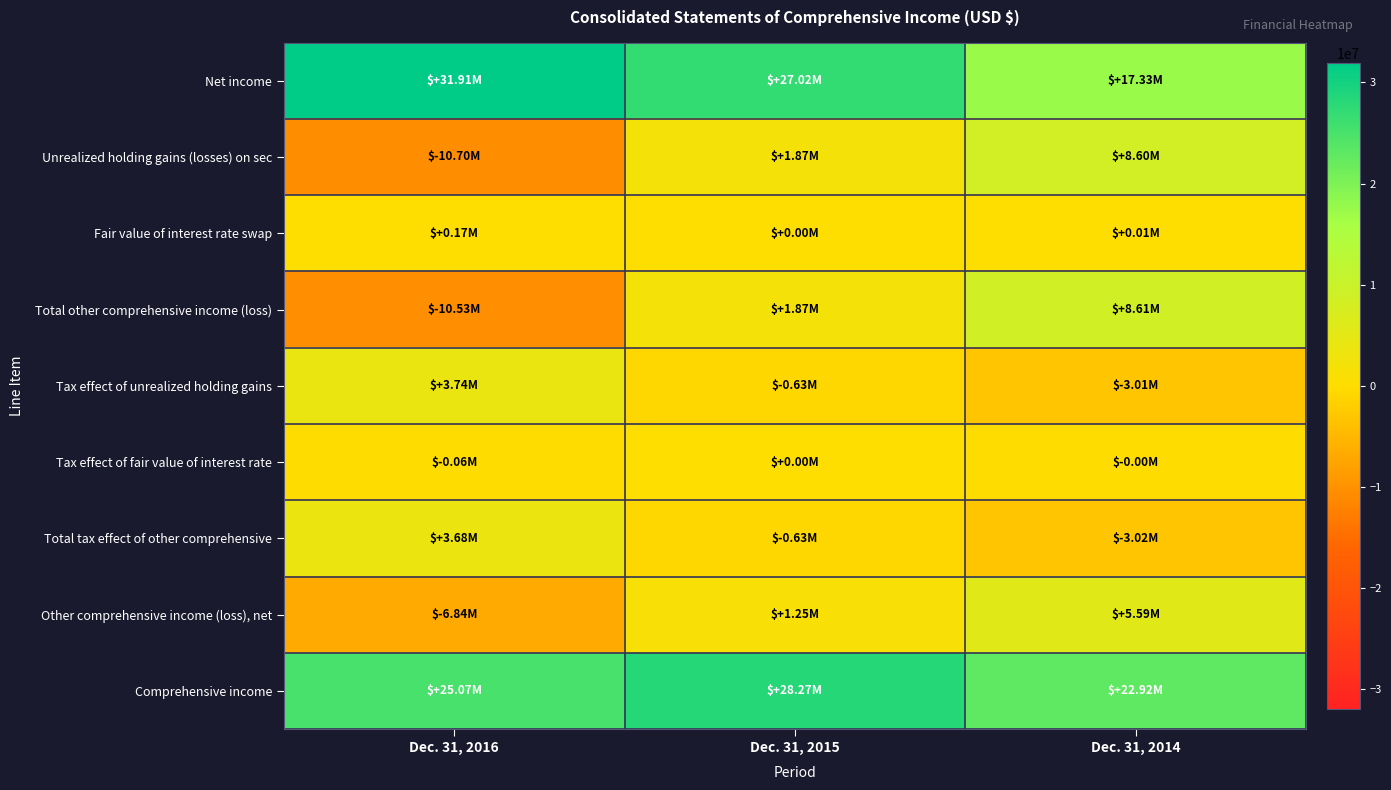

Reading left to right, what are all the values shown in this chart?

Net income: Dec. 31, 2016=31913000	Dec. 31, 2015=27020000	Dec. 31, 2014=17331000
Unrealized holding gains (losses) on sec: Dec. 31, 2016=-10697000	Dec. 31, 2015=1874000	Dec. 31, 2014=8596000
Fair value of interest rate swap: Dec. 31, 2016=169000	Dec. 31, 2015=0	Dec. 31, 2014=11000
Total other comprehensive income (loss): Dec. 31, 2016=-10528000	Dec. 31, 2015=1874000	Dec. 31, 2014=8607000
Tax effect of unrealized holding gains: Dec. 31, 2016=3743000	Dec. 31, 2015=-627000	Dec. 31, 2014=-3014000
Tax effect of fair value of interest rate: Dec. 31, 2016=-59000	Dec. 31, 2015=0	Dec. 31, 2014=-4000
Total tax effect of other comprehensive: Dec. 31, 2016=3684000	Dec. 31, 2015=-627000	Dec. 31, 2014=-3018000
Other comprehensive income (loss), net: Dec. 31, 2016=-6844000	Dec. 31, 2015=1247000	Dec. 31, 2014=5589000
Comprehensive income: Dec. 31, 2016=25069000	Dec. 31, 2015=28267000	Dec. 31, 2014=22920000